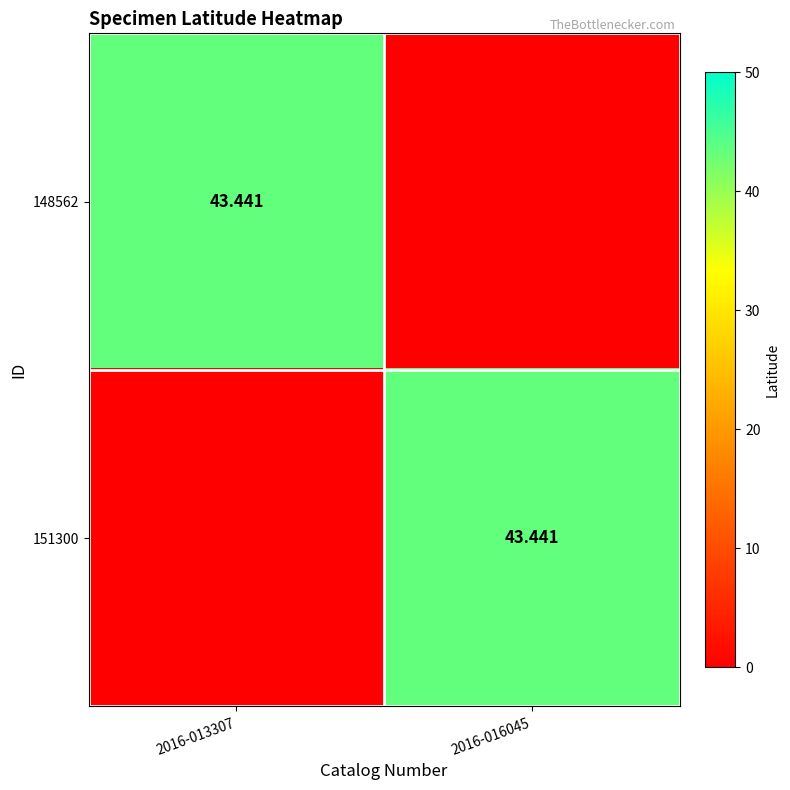

What is the total value across all series at 2016-016045?

43.4